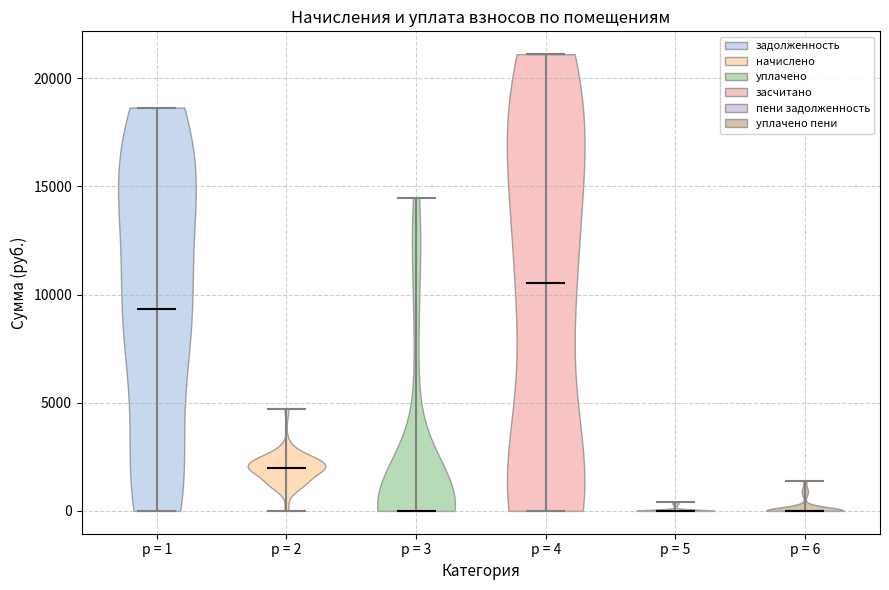

Reading left to right, read every violin against the y-axis: where its median line is, and the lowest and highest points it reaches. The values are not printed on the chart, so give them approximately, as read against the axis.

p = 1: median line 9500, lowest point 0, highest point 18500
p = 2: median line 2000, lowest point 0, highest point 4500
p = 3: median line 0, lowest point 0, highest point 14500
p = 4: median line 10500, lowest point 0, highest point 21000
p = 5: median line 0, lowest point 0, highest point 500
p = 6: median line 0, lowest point 0, highest point 1500